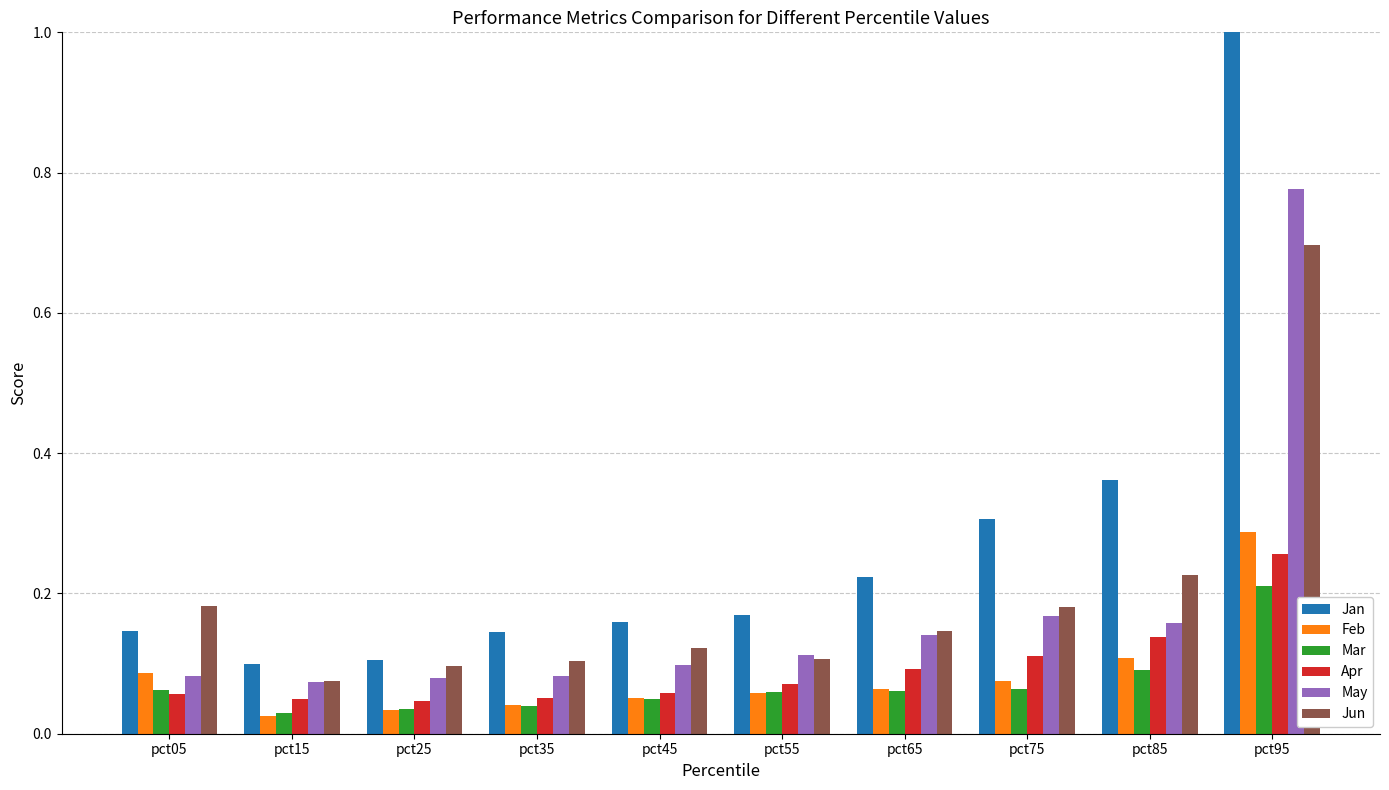

What value does the Apr series have at pct75?

0.1